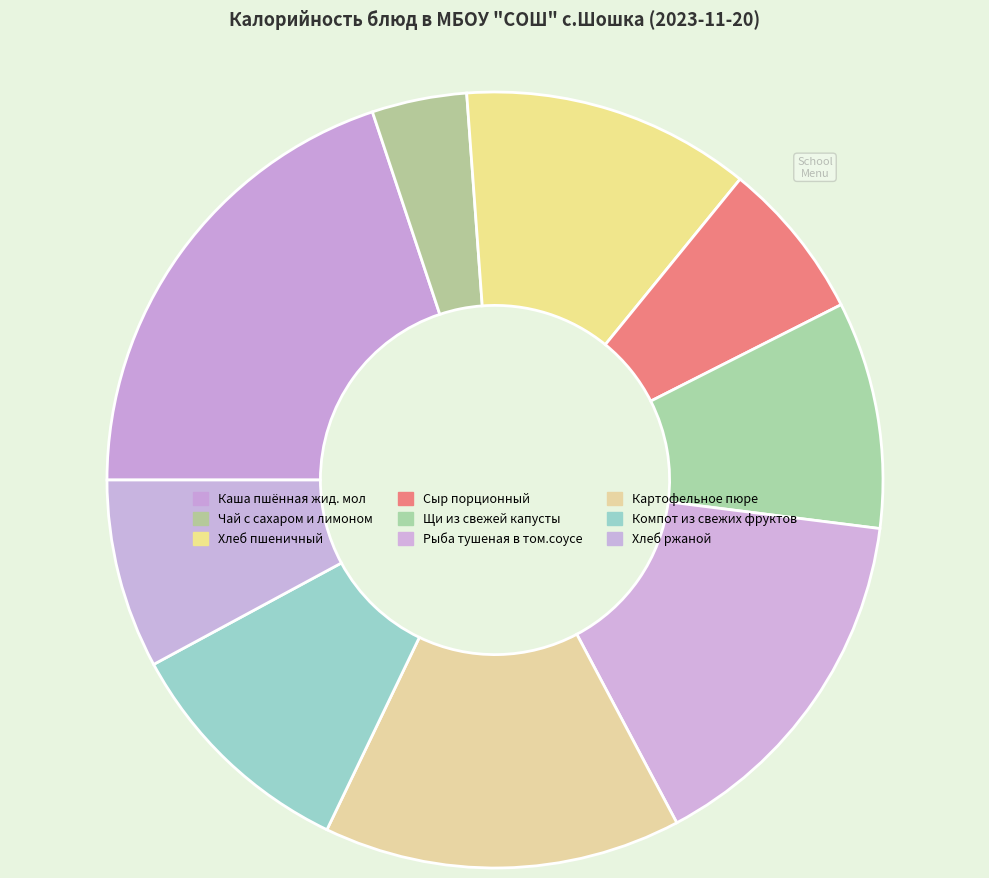

Count the number of slices in the pie.

9